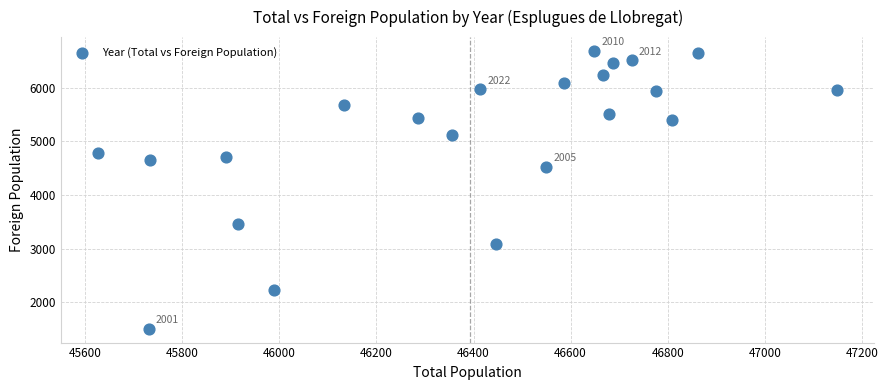

What Y value in the scatter plot is closest to 4096?

4530